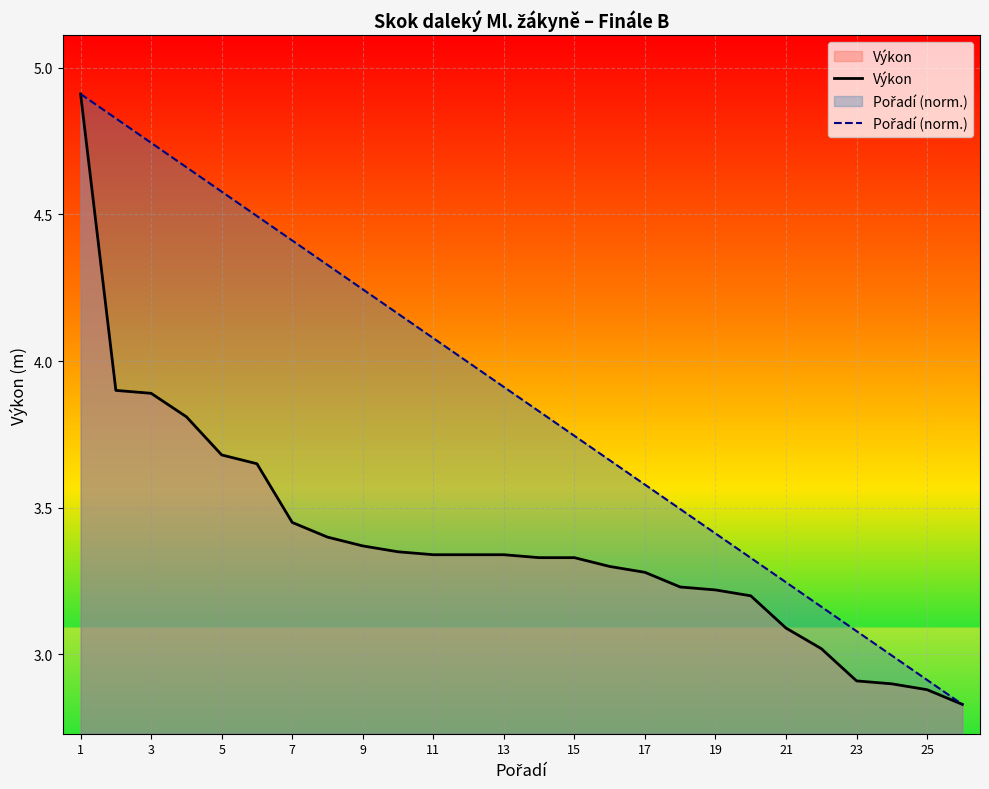

What is the value of the Pořadí (norm.) point at the 17th from the left?

3.6